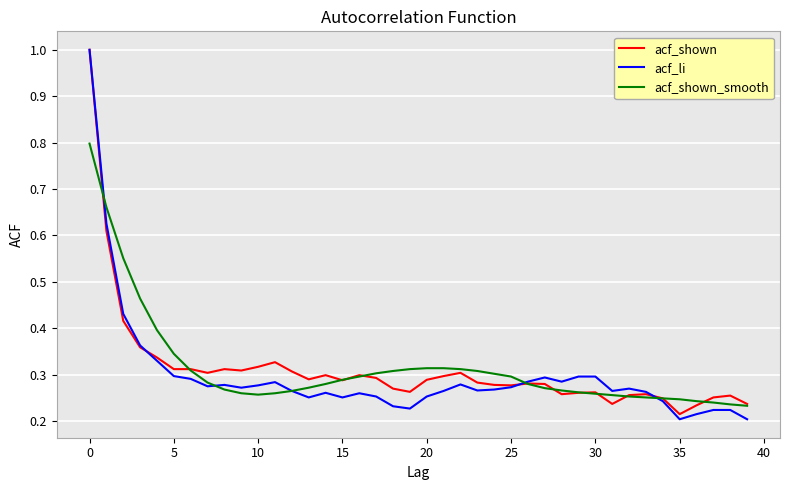

What is the highest value of the acf_li series?

1.0